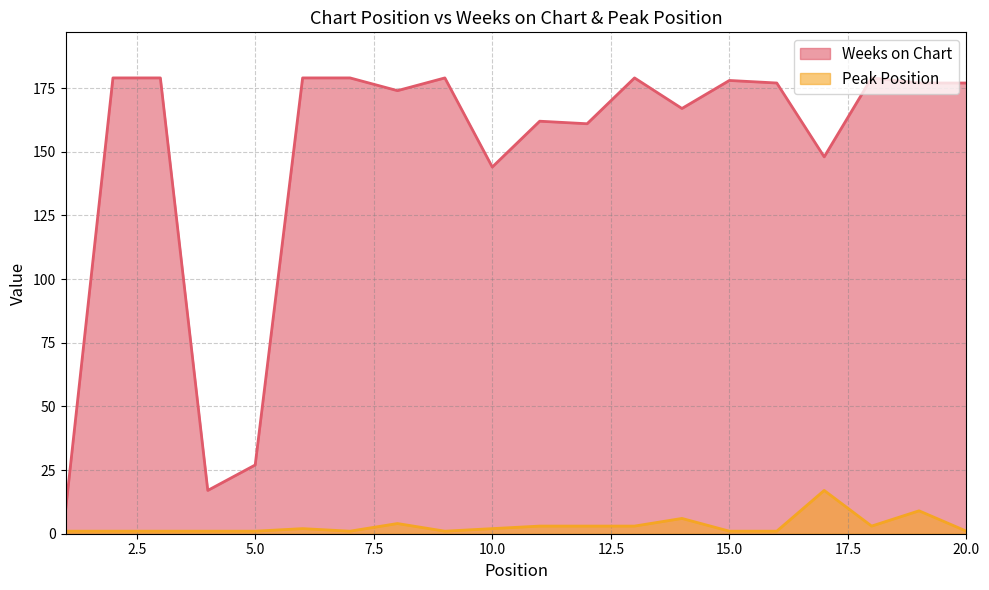

What is the average value of the Peak Position series?

3